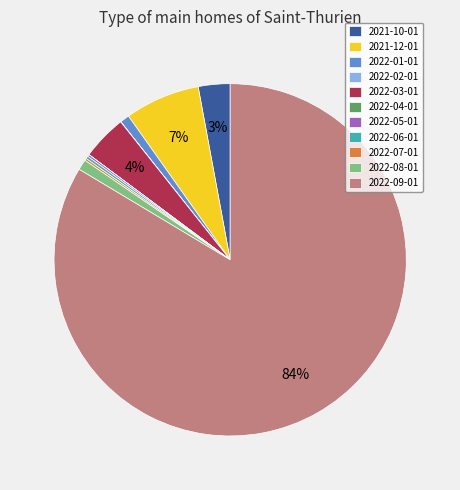

The 2022-01-01 slice represents 11% of the pie. True or false?

False